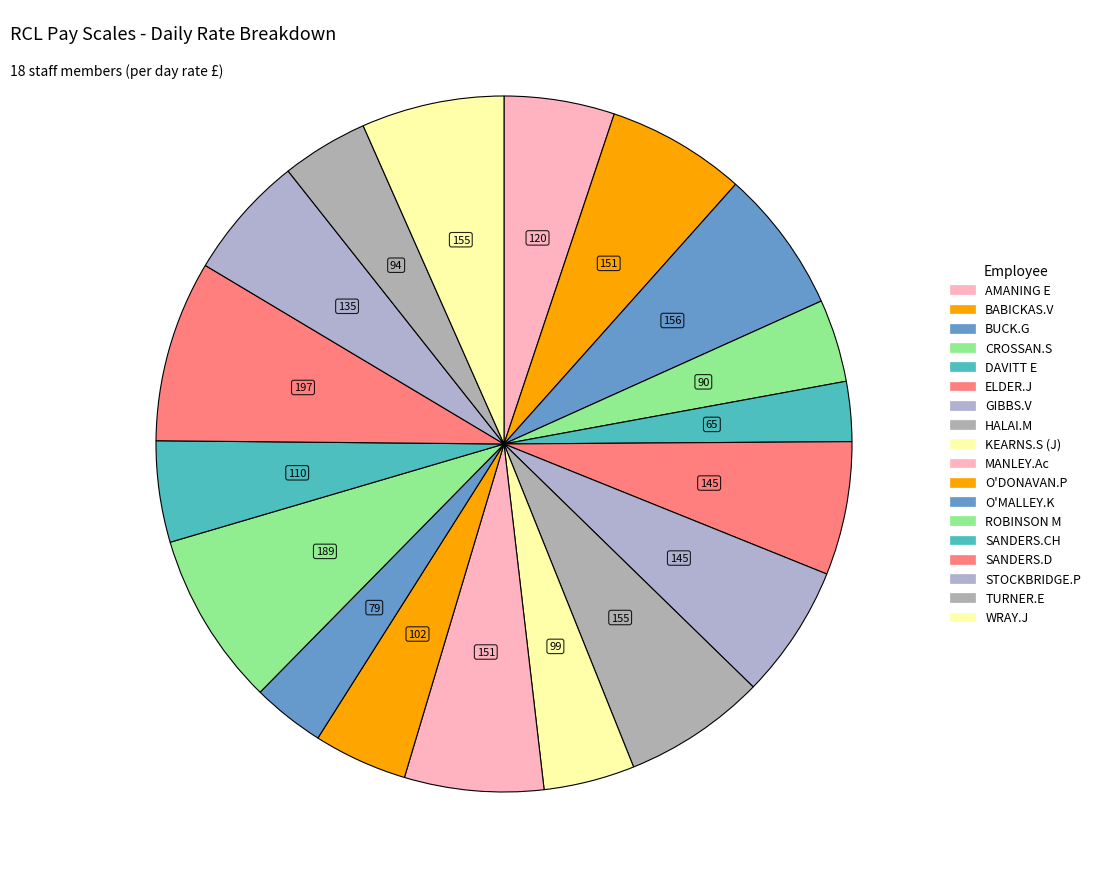

Count the number of slices in the pie.

18